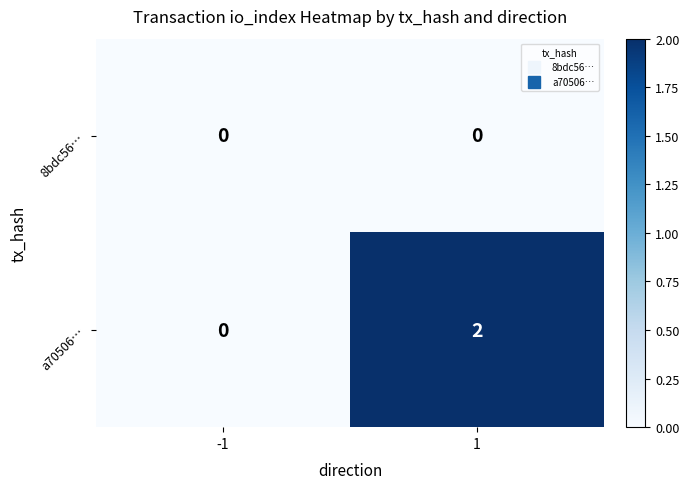

Which series has the largest total across all categories?

a70506…